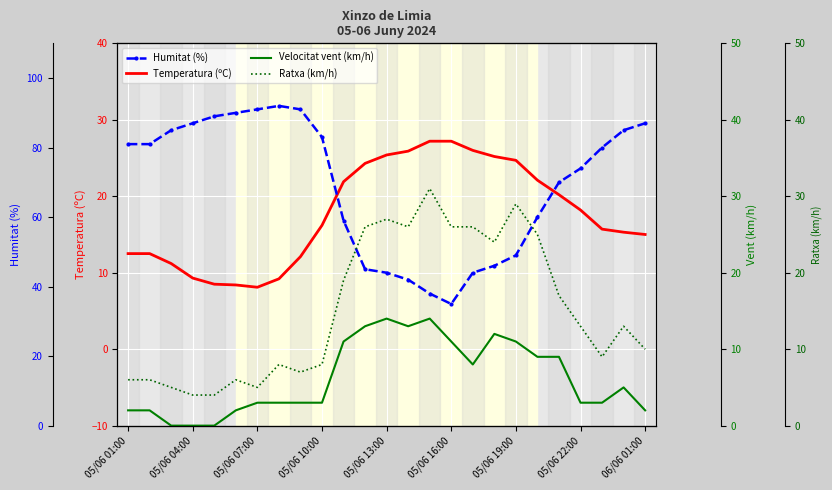

List the series in order of their peak value, highest first.

Humitat (%), Ratxa (km/h), Temperatura (ºC), Velocitat vent (km/h)